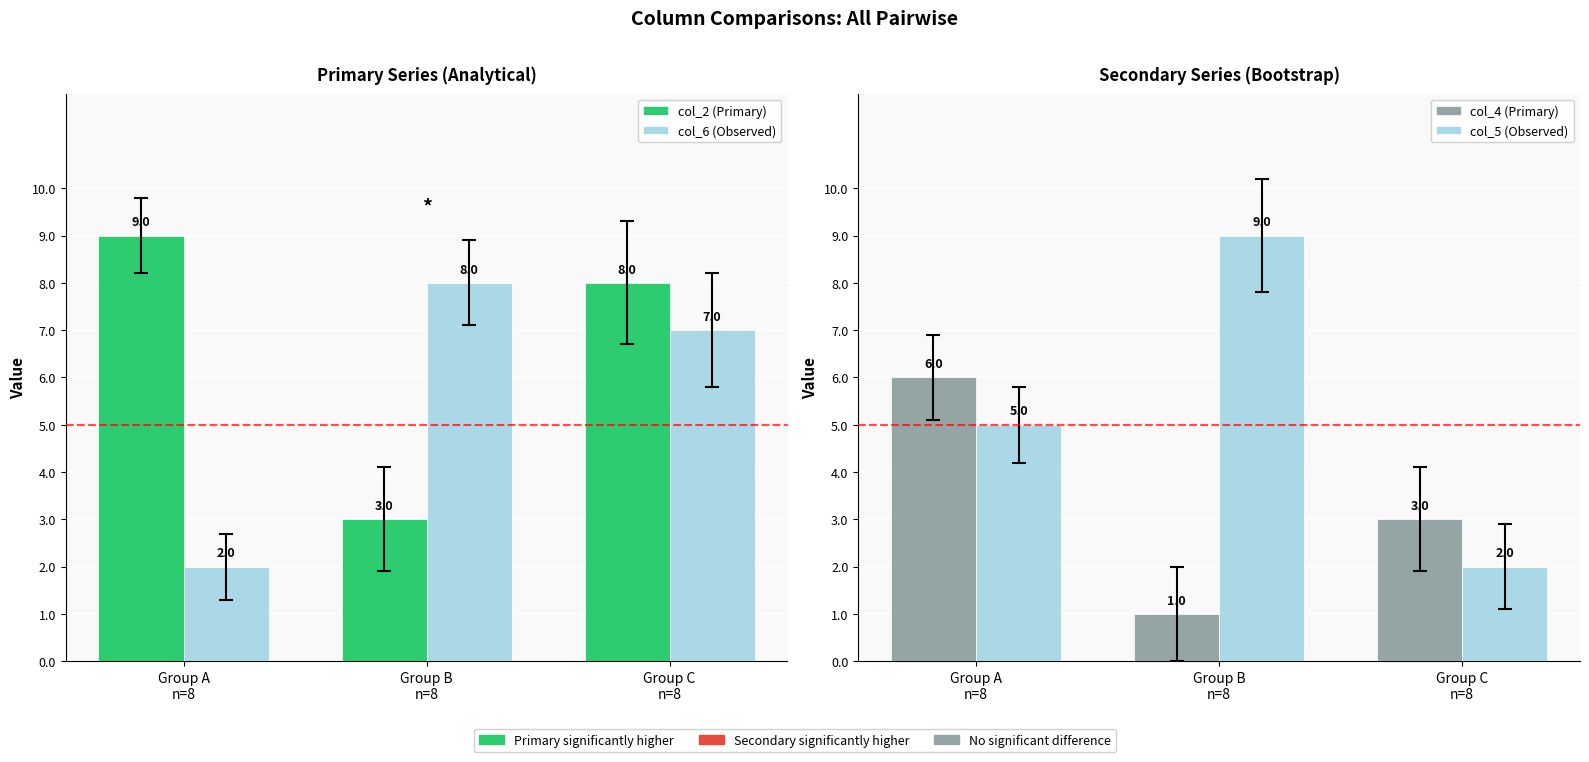

What is the minimum value for col_4 (Primary)?

1